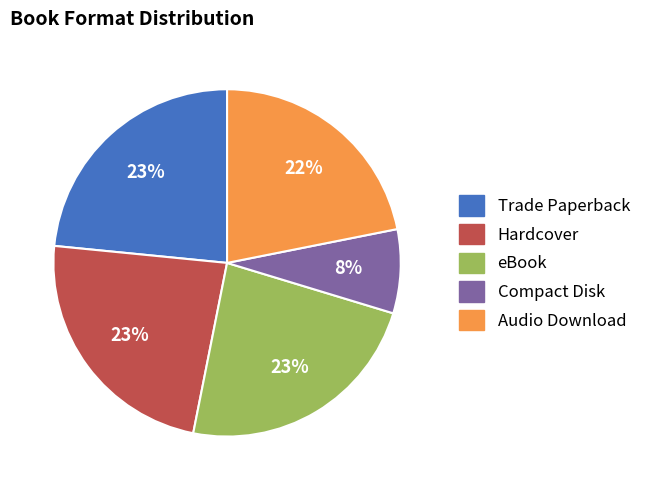

What is the ratio of the value at Compact Disk to the value at Trade Paperback?

0.3